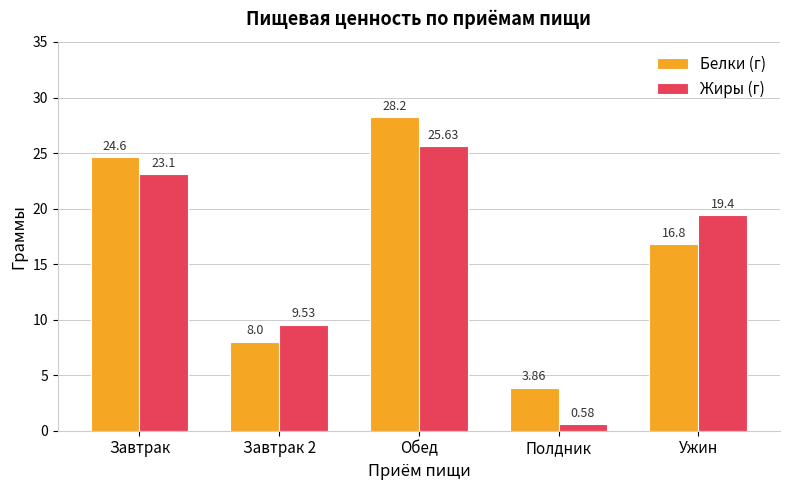

What is the label of the 4th bar from the right?

Завтрак 2